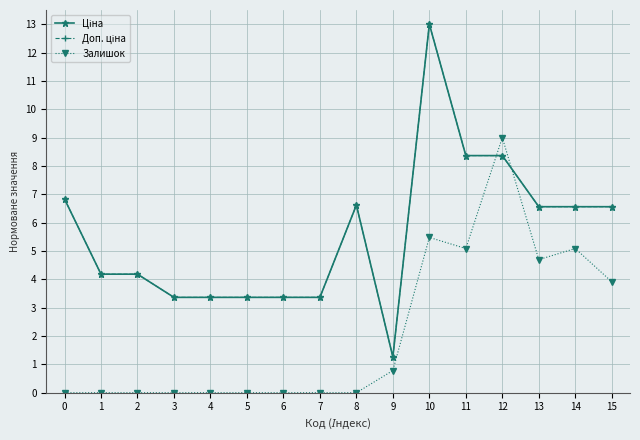

Does the chart have visible grid lines?

Yes